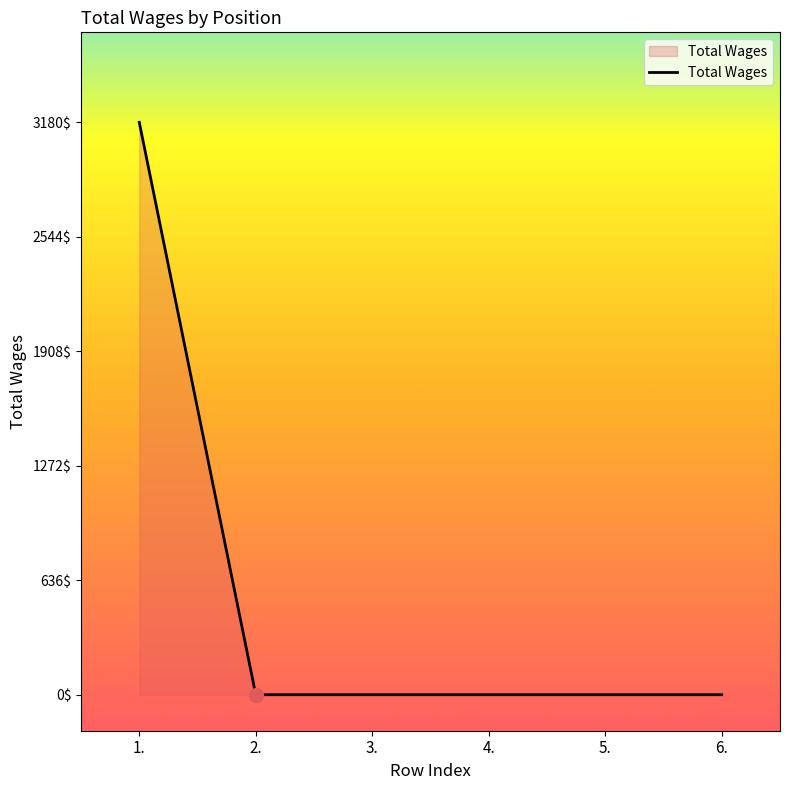

Is it true that the value at 5. is 0?

True